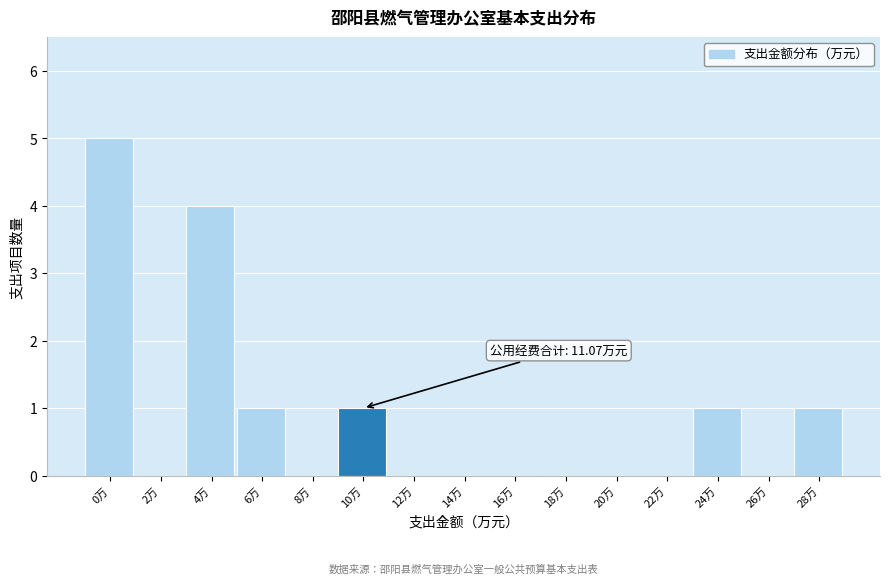

Reading right to left, list all the values displayed in this chart.

28万=1	26万=0	24万=1	22万=0	20万=0	18万=0	16万=0	14万=0	12万=0	10万=1	8万=0	6万=1	4万=4	2万=0	0万=5